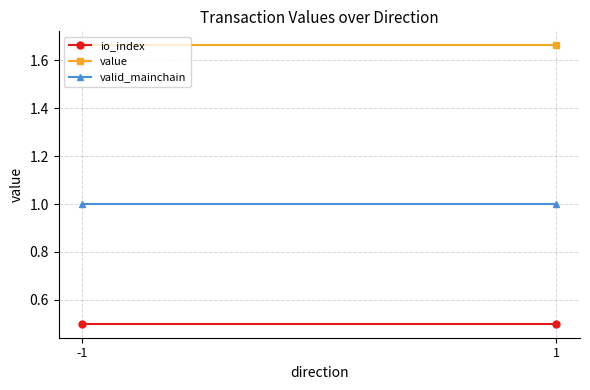

What are all the series names shown in the legend?

io_index, value, valid_mainchain